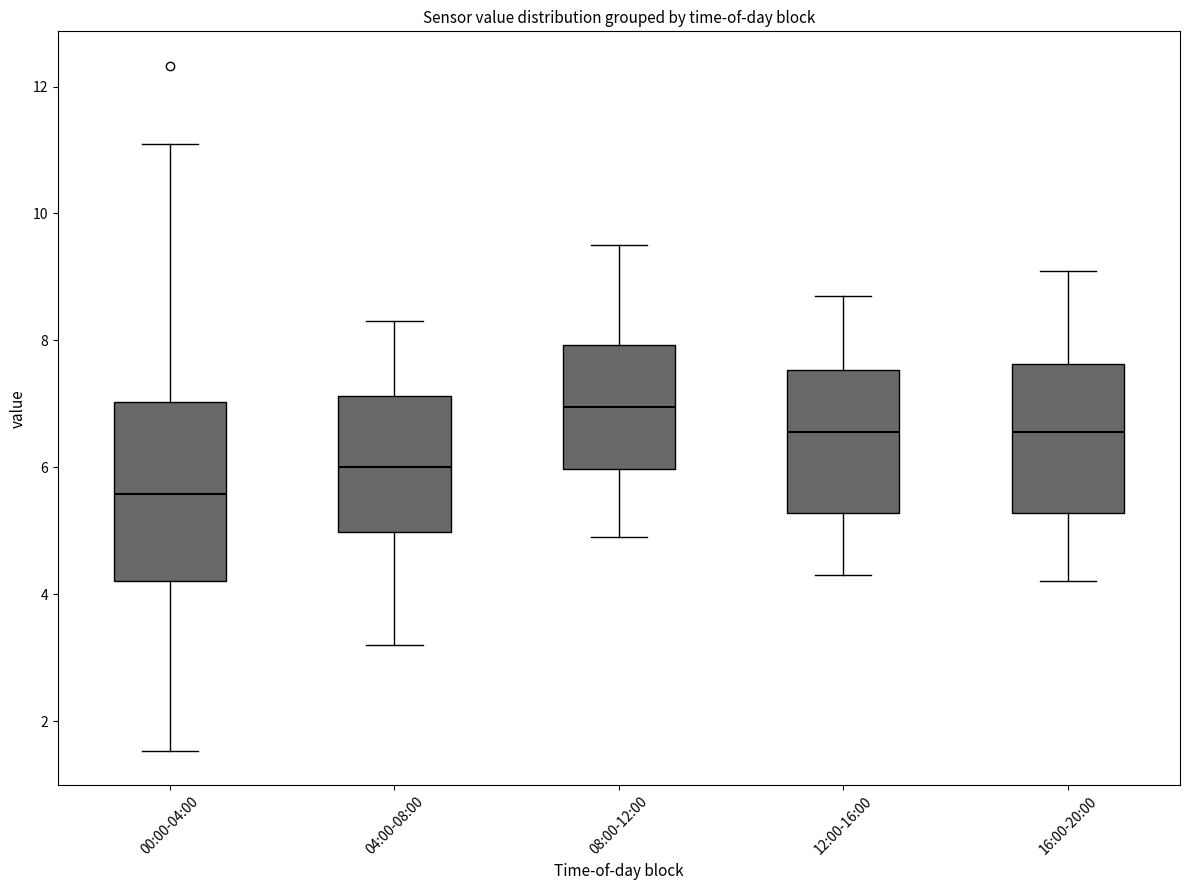

Reading left to right, read every box against the y-axis: the position of its median line, the range the box covers, and the ends of its whiskers. The values are not printed on the chart, so give them approximately, as read against the axis.

00:00-04:00: median 5.6, box 4.2 to 7.0, whiskers 1.6 to 11.2
04:00-08:00: median 6.0, box 5.0 to 7.2, whiskers 3.2 to 8.4
08:00-12:00: median 7.0, box 6.0 to 8.0, whiskers 5.0 to 9.6
12:00-16:00: median 6.6, box 5.2 to 7.6, whiskers 4.4 to 8.8
16:00-20:00: median 6.6, box 5.2 to 7.6, whiskers 4.2 to 9.2